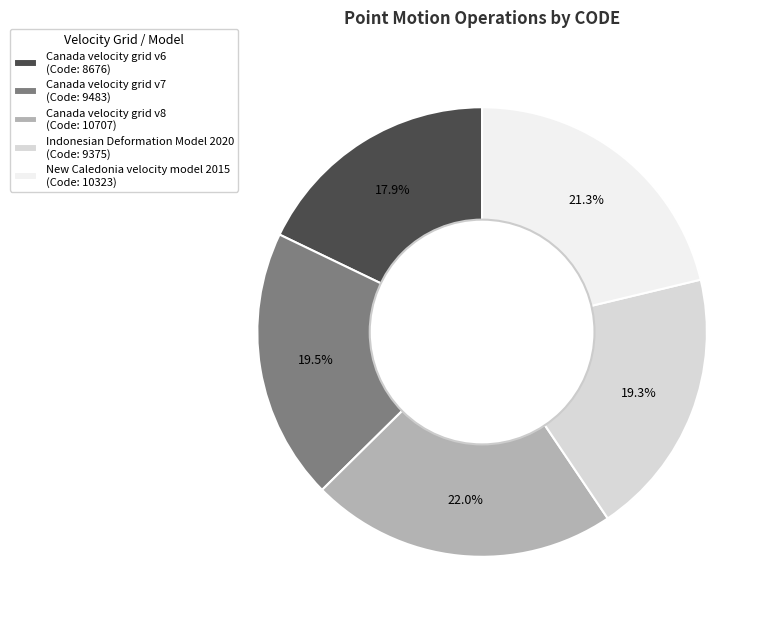

Does Canada velocity grid v7 account for over 50% of the chart?

No